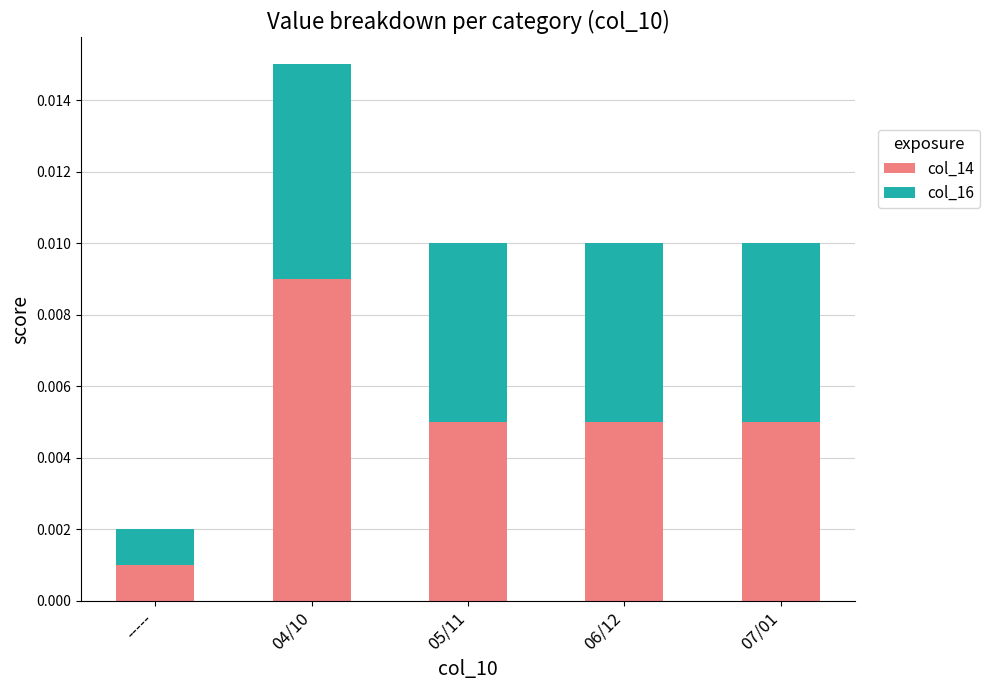

At which category is the sum across all series the highest?

04/10